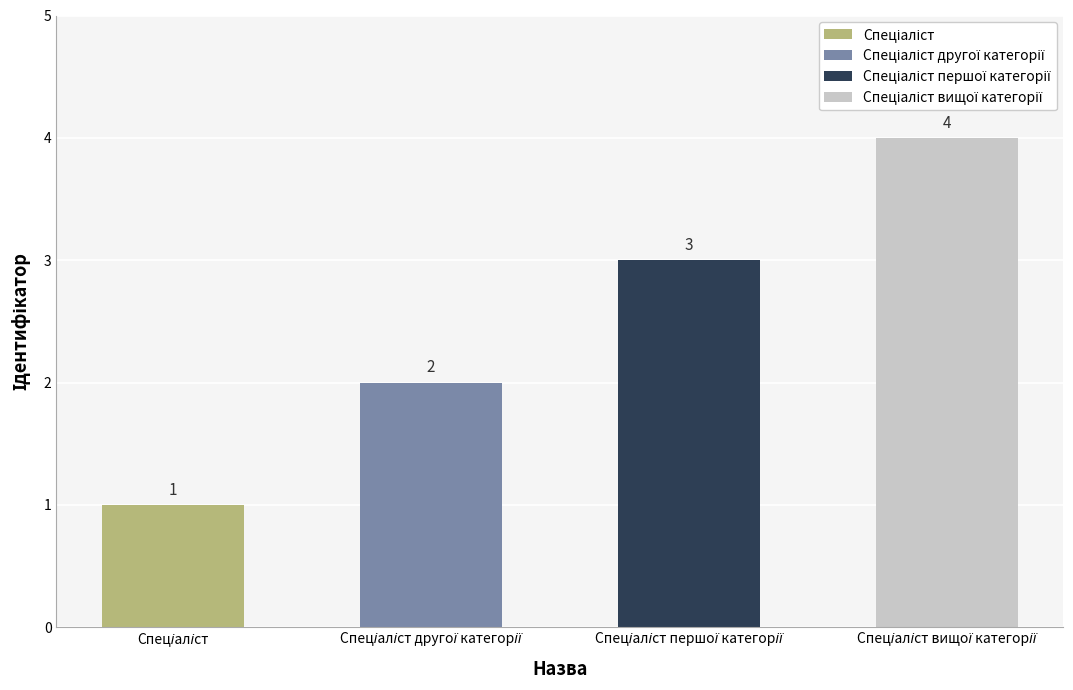

What is the minimum value shown in the chart?

1